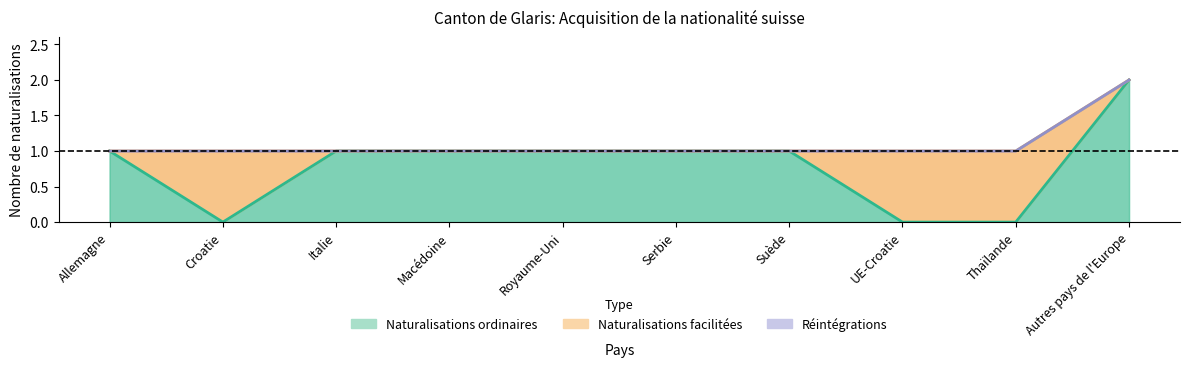

Reading left to right, list all the values displayed in this chart.

Naturalisations ordinaires Total: Allemagne=1	Croatie=0	Italie=1	Macédoine=1	Royaume-Uni=1	Serbie=1	Suède=1	UE-Croatie=0	Thaïlande=0	Autres pays de l'Europe=2
Naturalisations facilitées Total: Allemagne=0	Croatie=1	Italie=0	Macédoine=0	Royaume-Uni=0	Serbie=0	Suède=0	UE-Croatie=1	Thaïlande=1	Autres pays de l'Europe=0
Réintégrations Total: Allemagne=0	Croatie=0	Italie=0	Macédoine=0	Royaume-Uni=0	Serbie=0	Suède=0	UE-Croatie=0	Thaïlande=0	Autres pays de l'Europe=0